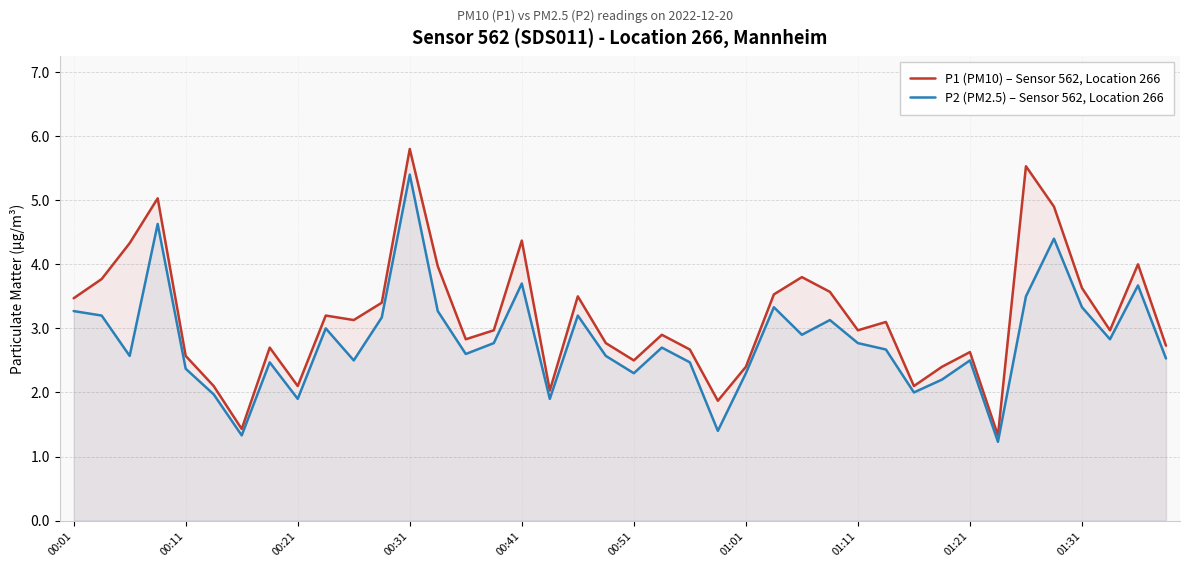

Is the value of P1 (PM10) – Sensor 562, Location 266 at 00:01 greater than the value of P2 (PM2.5) – Sensor 562, Location 266 at 15?

Yes